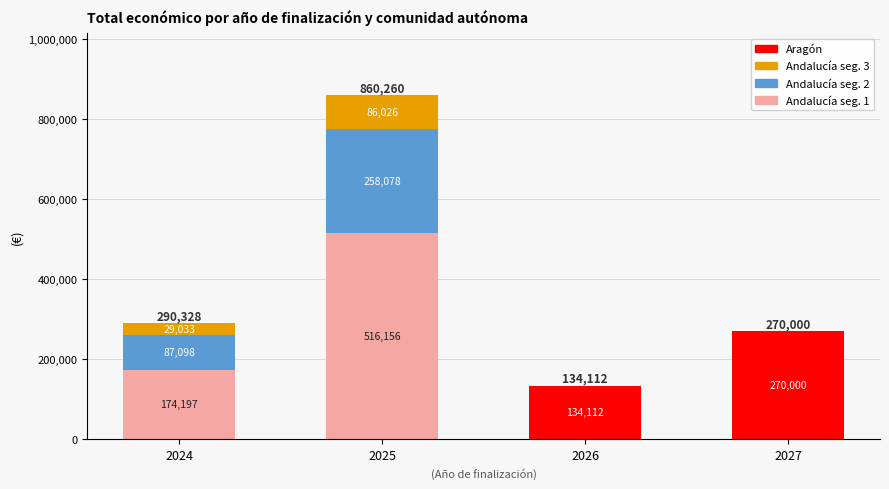

At which category is the sum across all series the highest?

2025